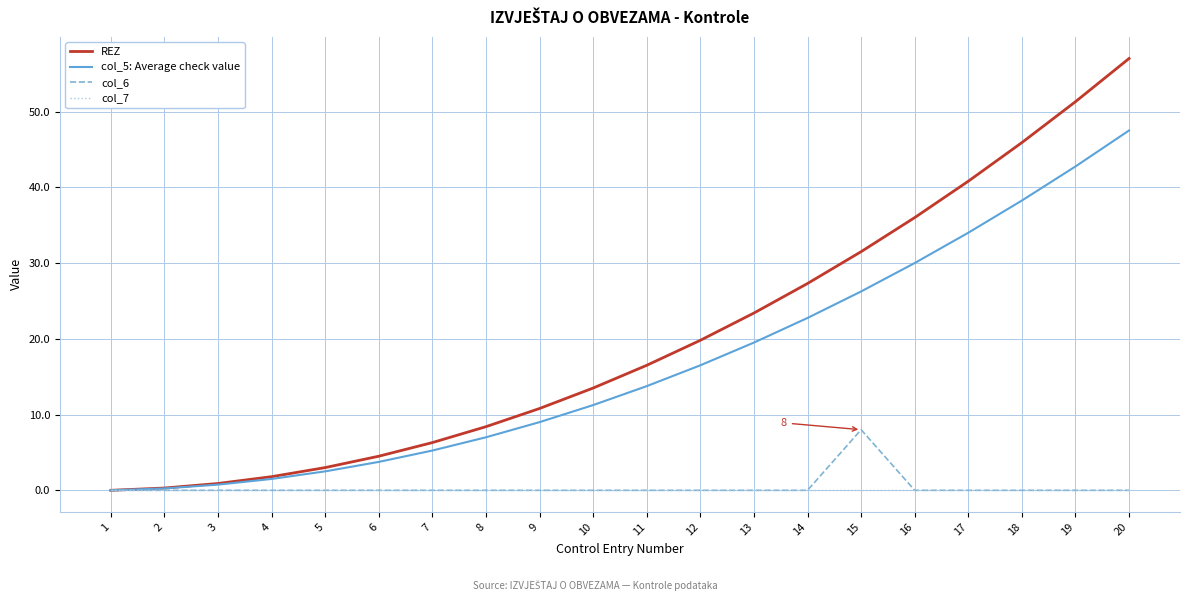

Which category has the highest value in the REZ series?

20